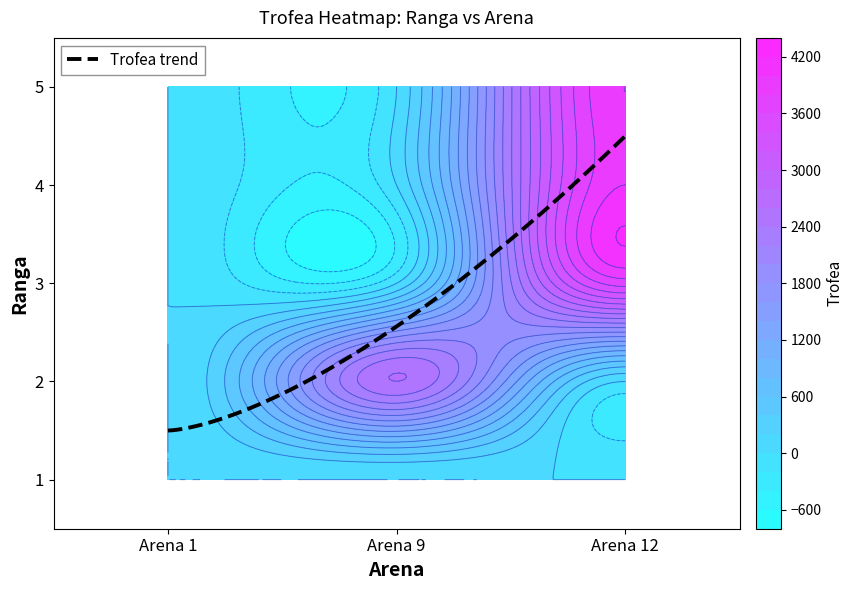

What is the sum of all 5 values?

4001